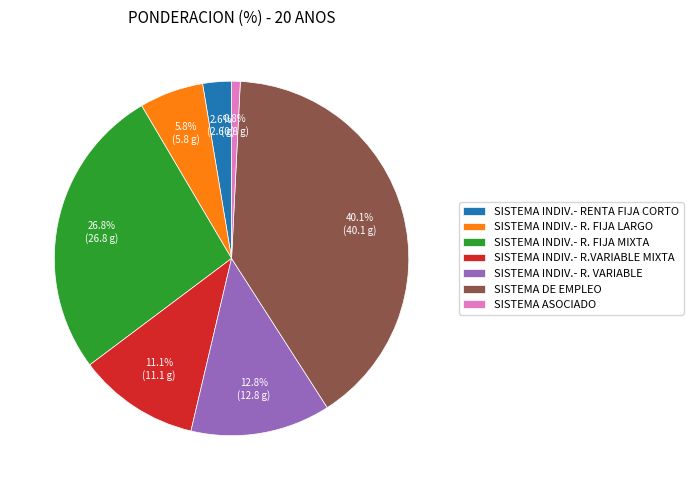

How much of the chart is everything except SISTEMA ASOCIADO?

99.2%